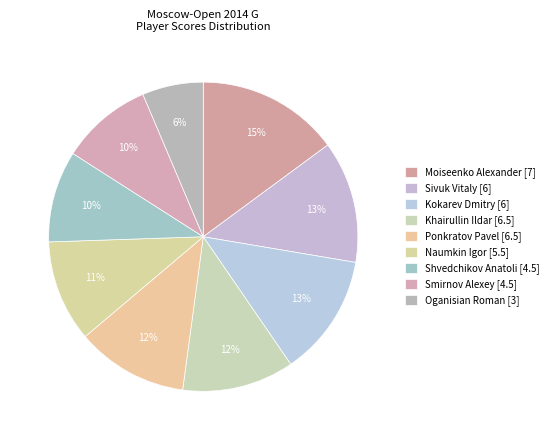

Which slice is the smallest?

Oganisian Roman [3]